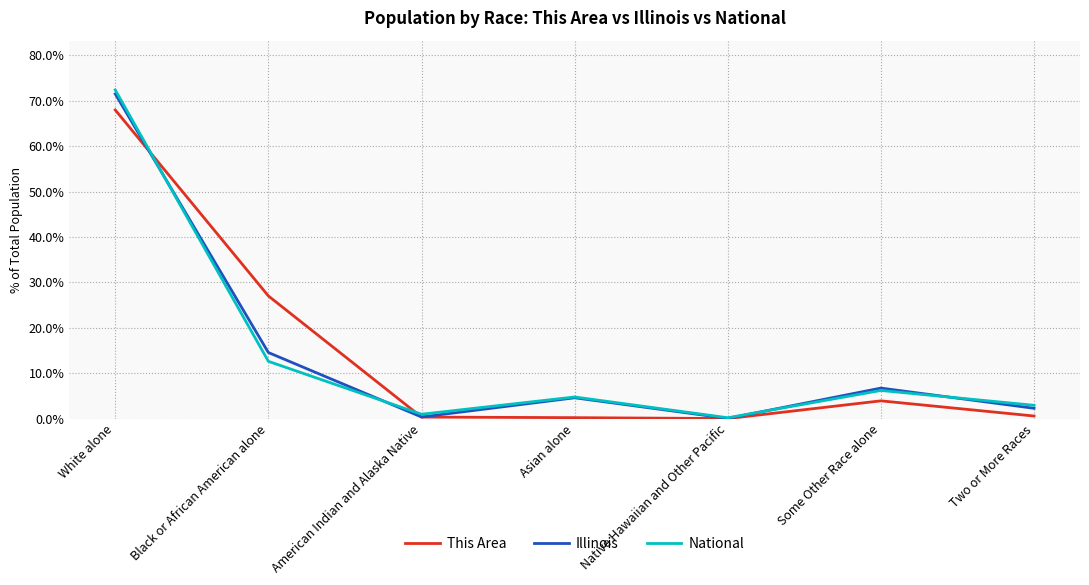

What is the minimum value for National?

0.2